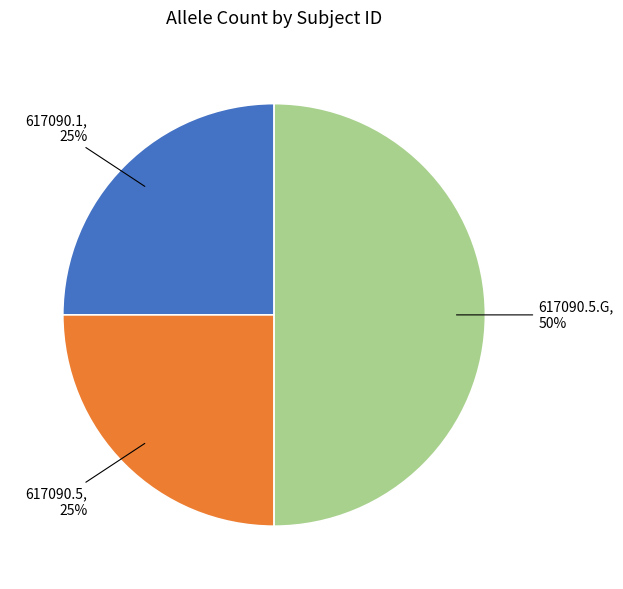

To the nearest percent, what is the difference between the largest and smallest slice percentages?

25%